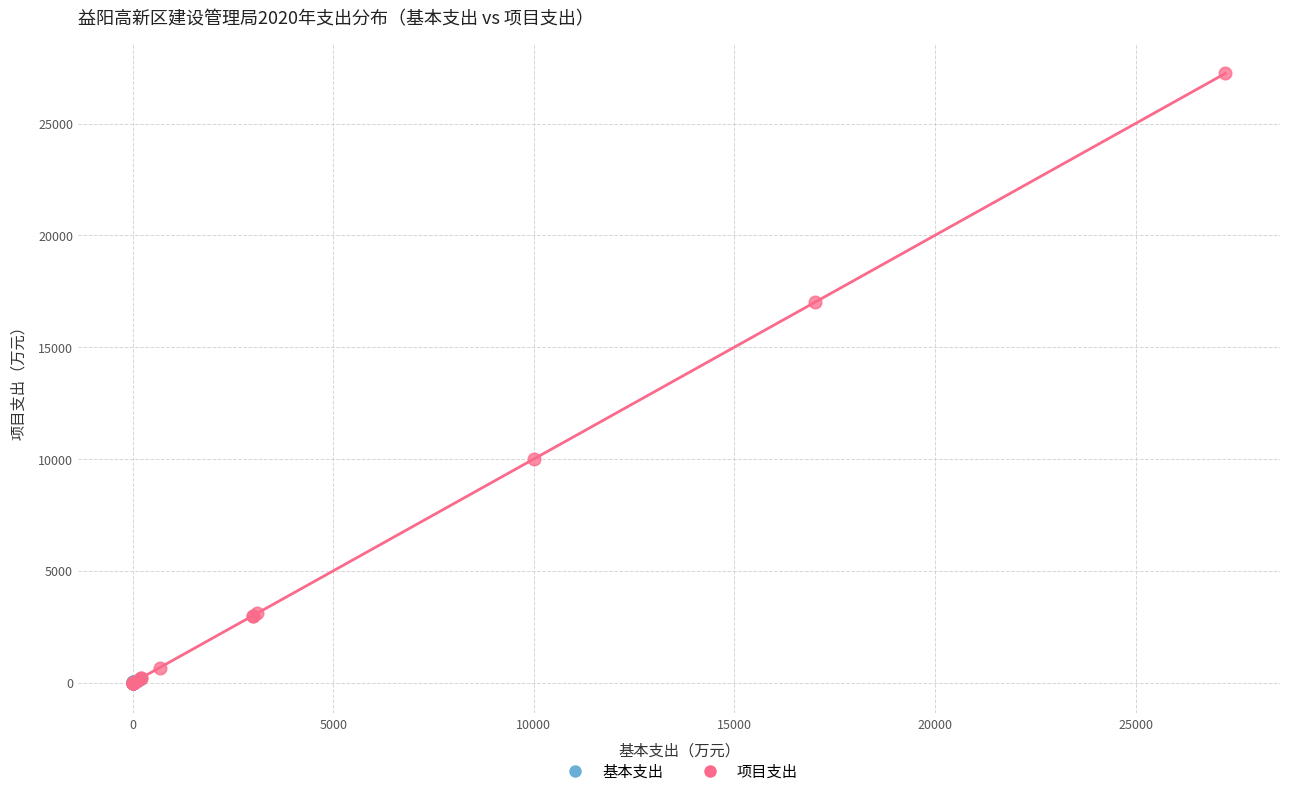

Which series reaches the maximum Y coordinate?

项目支出